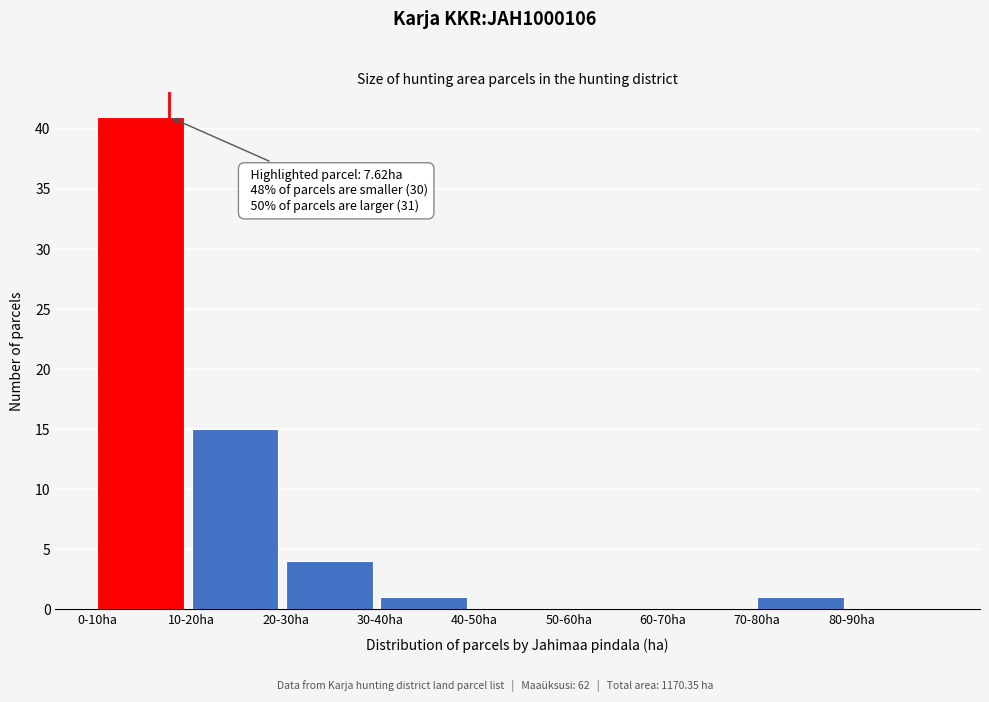

Reading left to right, list all the values displayed in this chart.

0-10ha=41	10-20ha=15	20-30ha=4	30-40ha=1	40-50ha=0	50-60ha=0	60-70ha=0	70-80ha=1	80-90ha=0